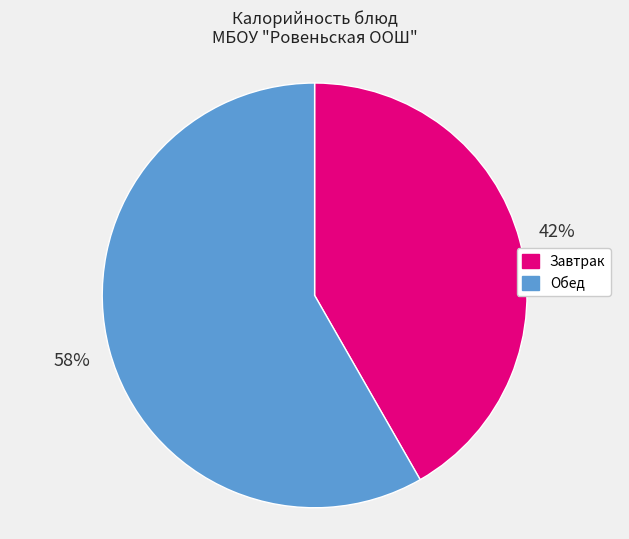

Is it true that Обед is 65% of the pie?

False